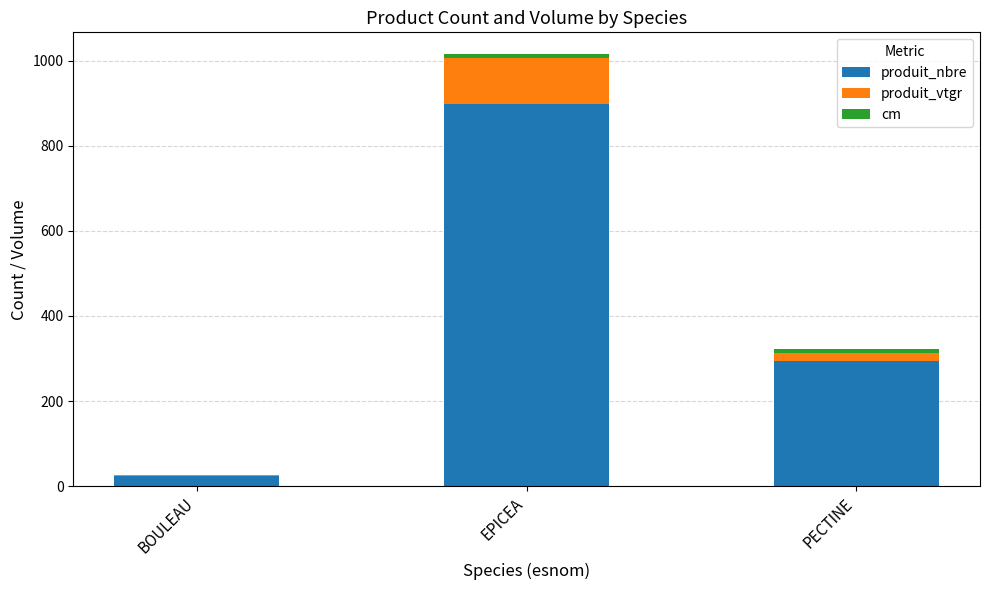

At which label does produit_nbre reach its peak?

EPICEA